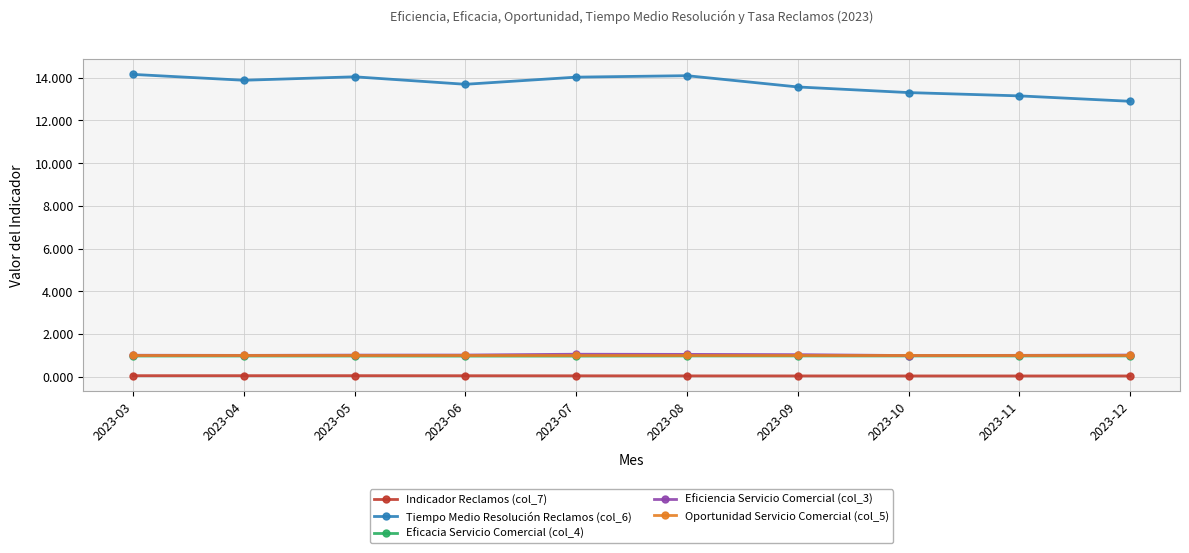

Which series has the largest range (max minus min)?

Tiempo Medio Resolución Reclamos (col_6)